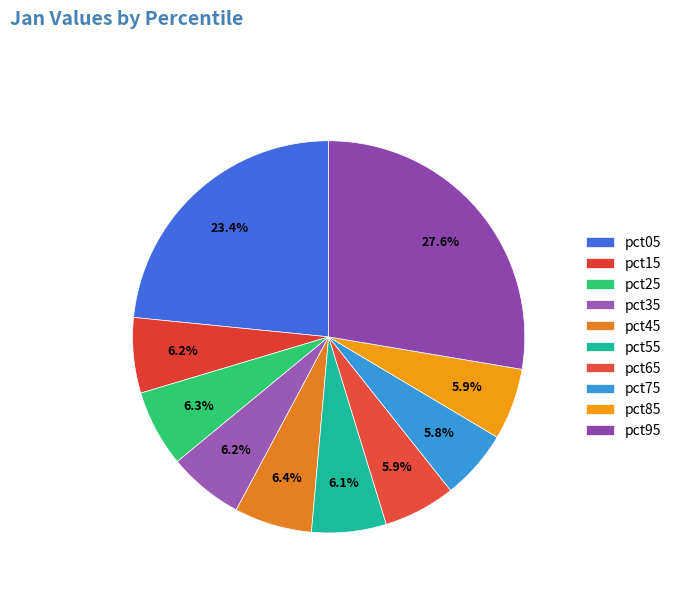

Does pct05 represent more than half of the total?

No